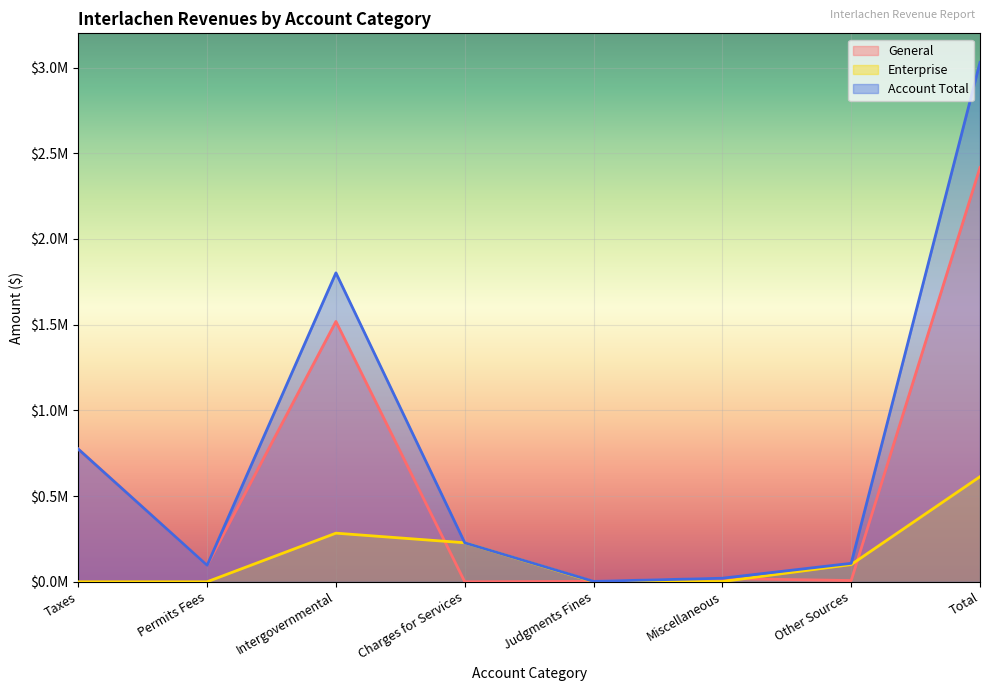

What is the average value of the Enterprise series?

153310